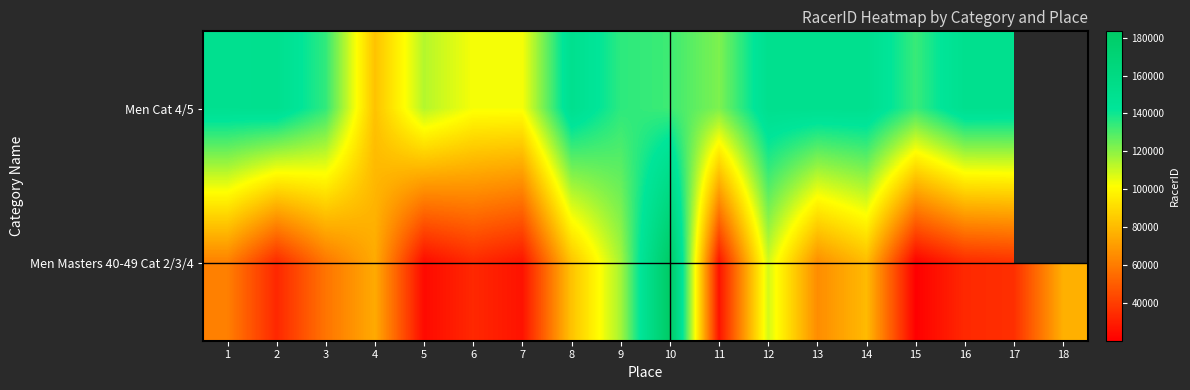

How many values in the Men Cat 4/5 series exceed 149586?

7